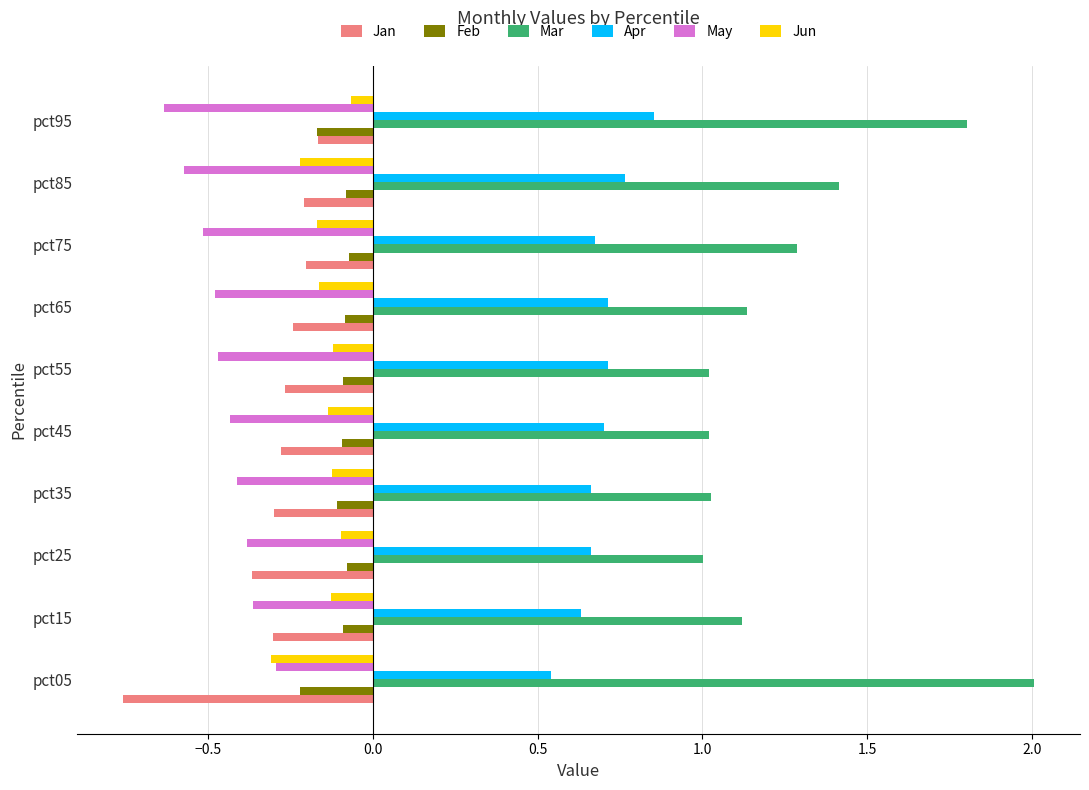

What is the sum of the May values at pct75 and pct25?

-0.9